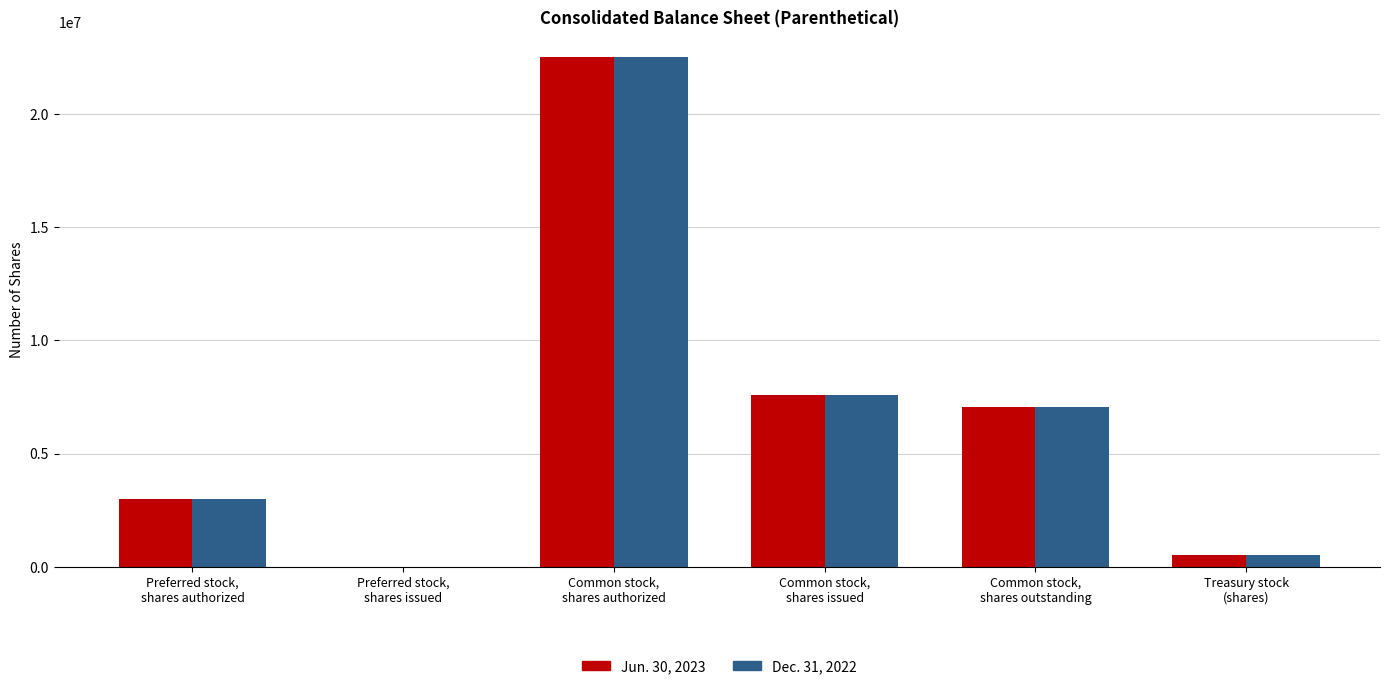

What is the greatest value displayed?

22500000